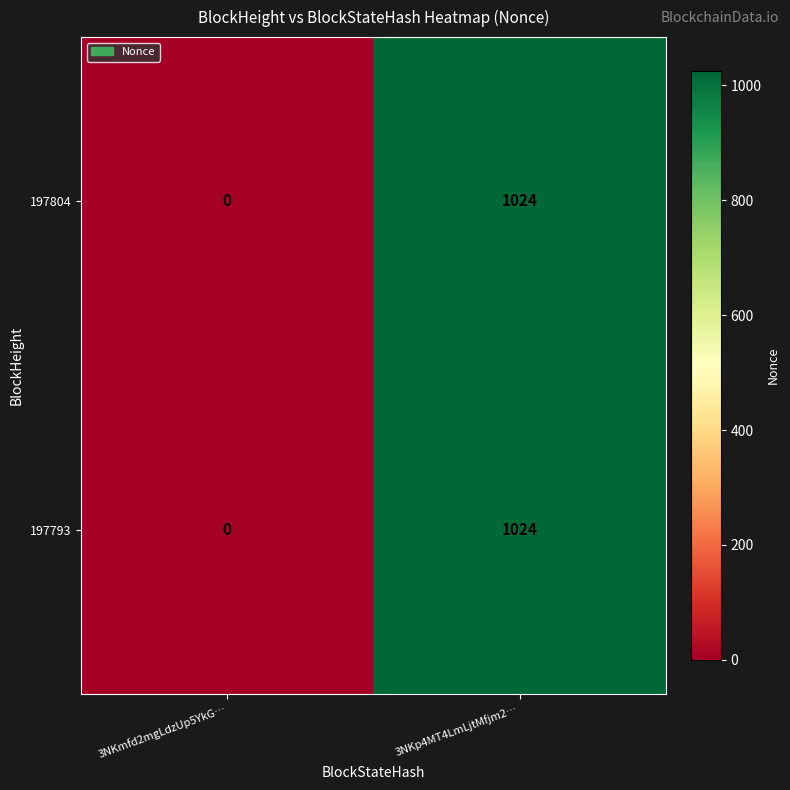

At which label does 197793 reach its peak?

3NKp4MT4LmLjtMfjm2…